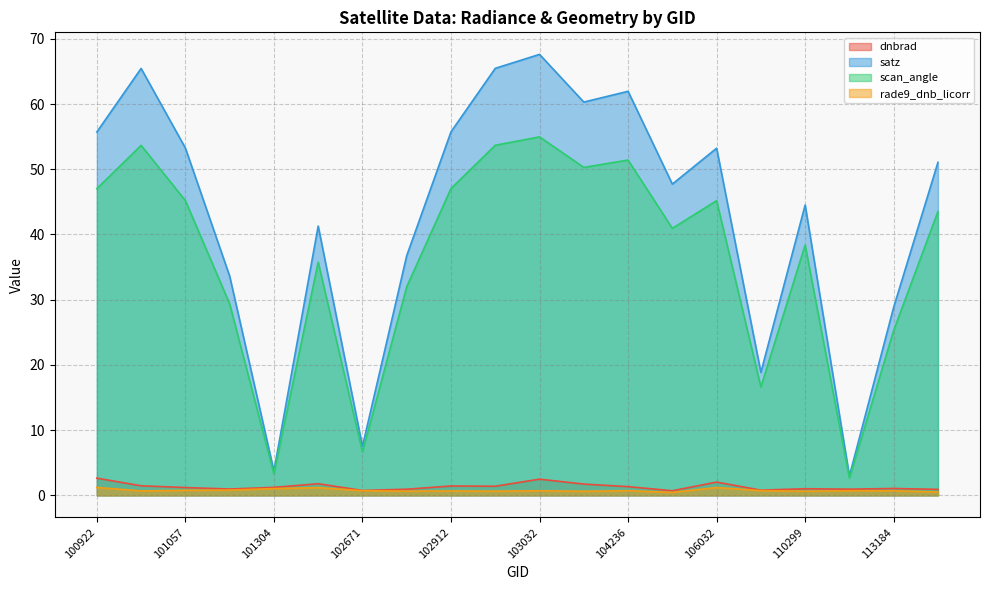

What is the approximate value of rade9_dnb_licorr at 104355?

0.5